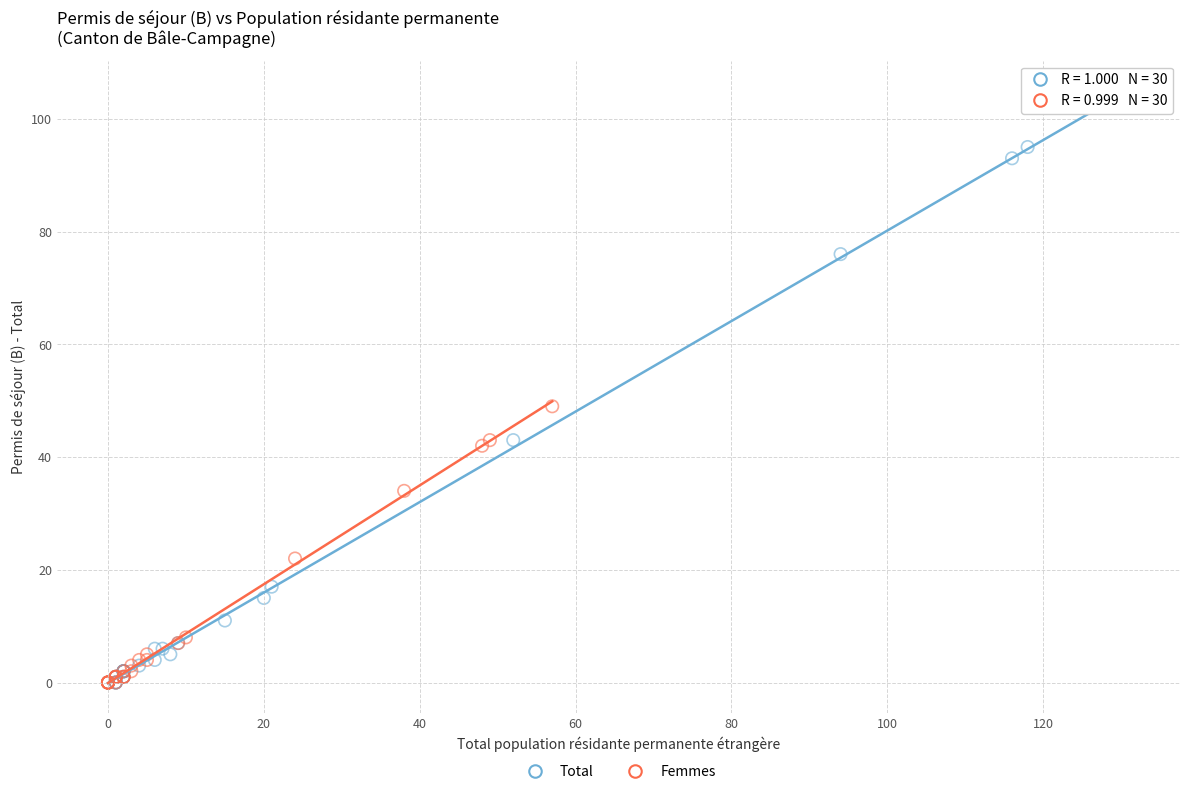

What are all the series names shown in the legend?

Total, Femmes